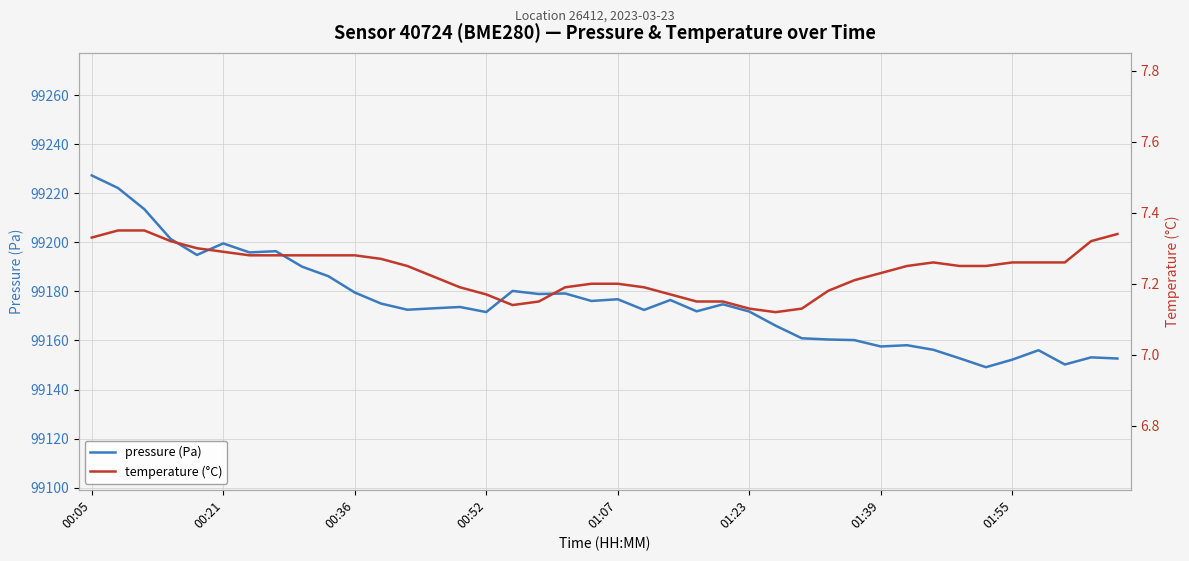

The pressure (Pa) series shows 51088.3 at 00:36. True or false?

False